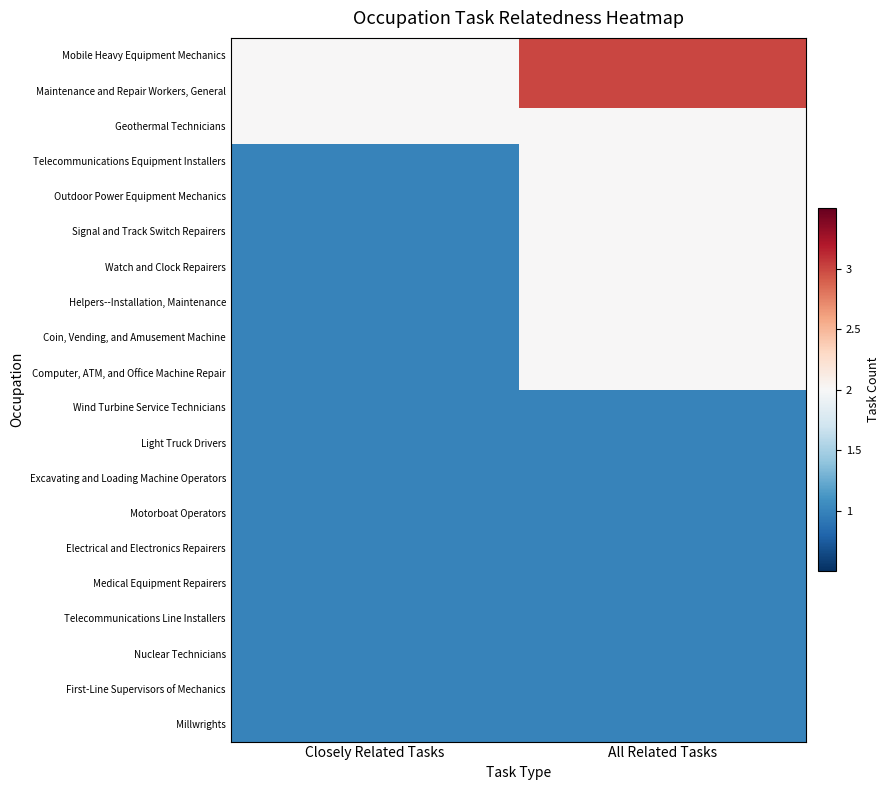

Which series changed the most between Closely Related Tasks and All Related Tasks?

Mobile Heavy Equipment Mechanics